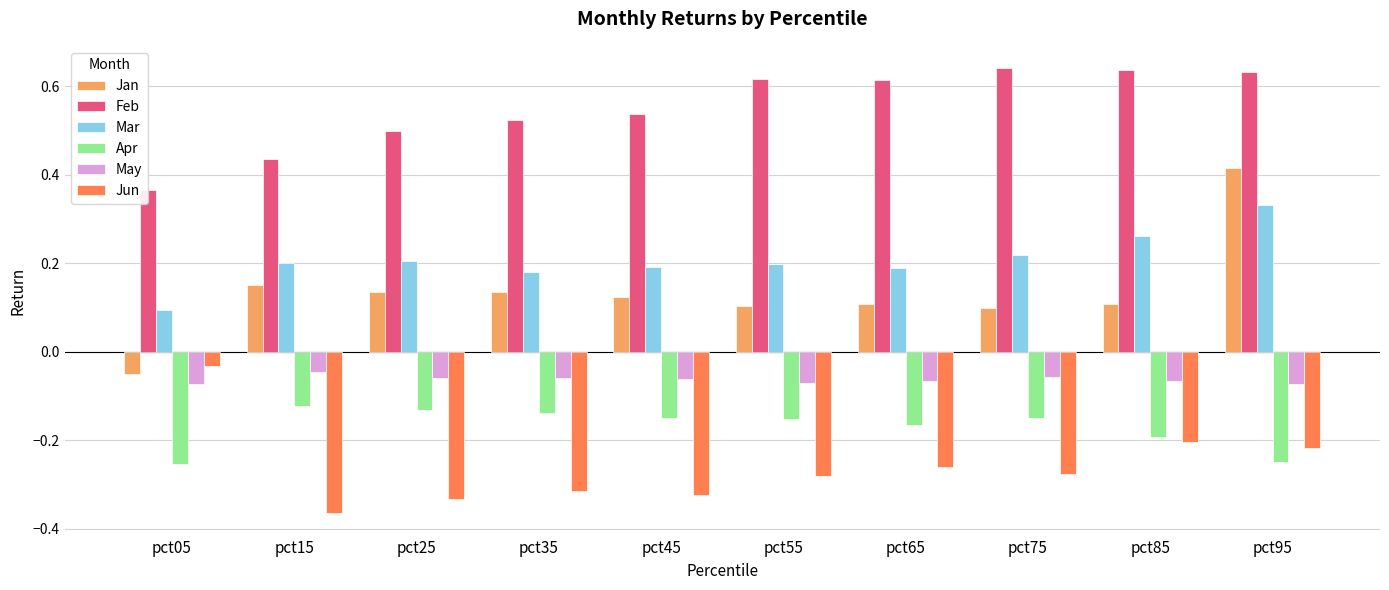

Rank the series by their maximum value, from lowest to highest.

Apr, May, Jun, Mar, Jan, Feb